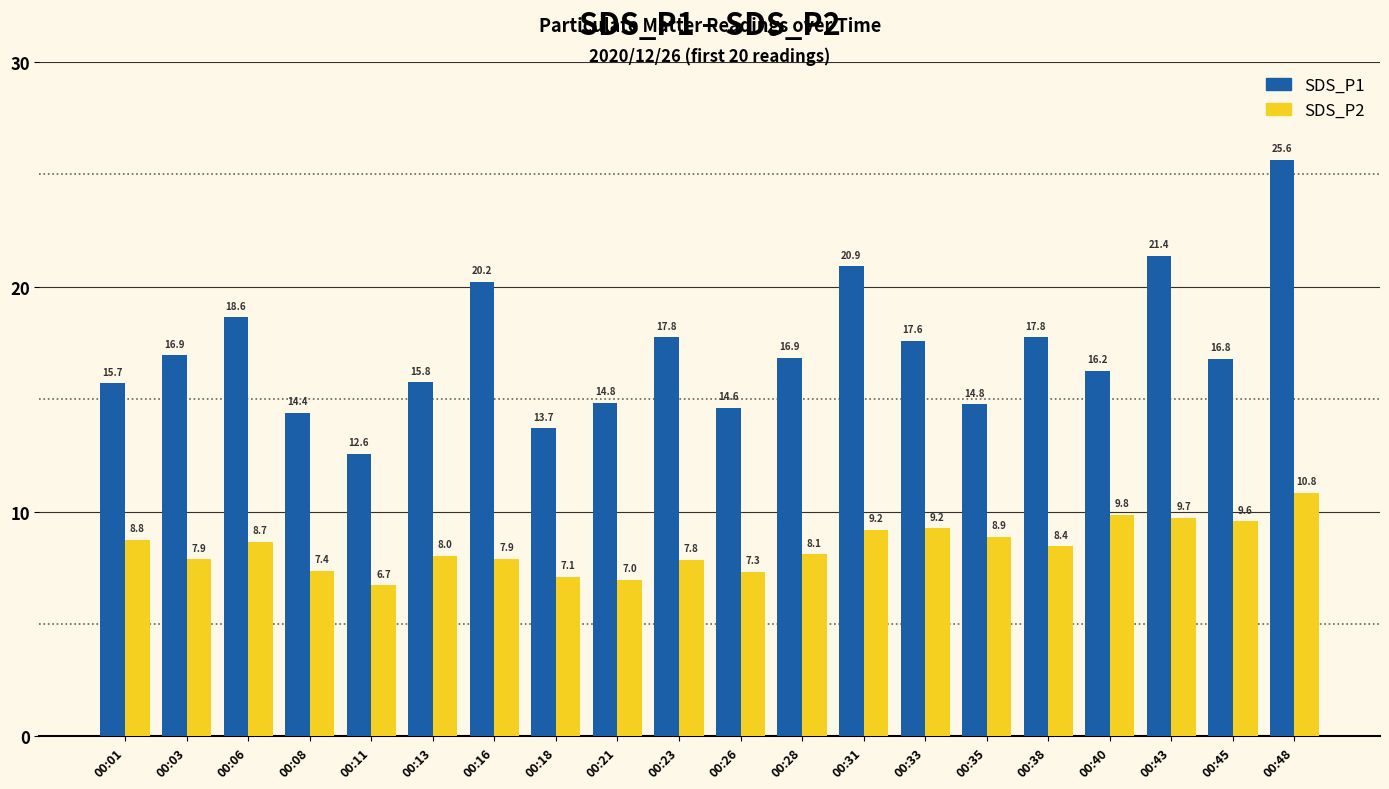

Where is SDS_P2 nearest to the value 8?

00:13